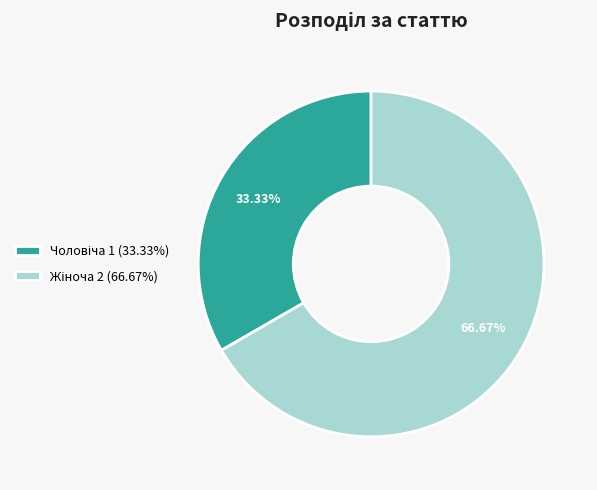

Is there any slice that represents more than half of the pie?

Yes